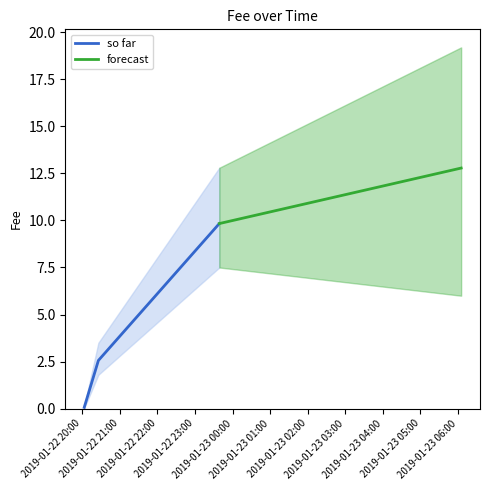

Rank the categories by value from lowest to highest.

2019-01-22 20:03:05, 2019-01-22 20:25:40, 2019-01-22 23:38:46